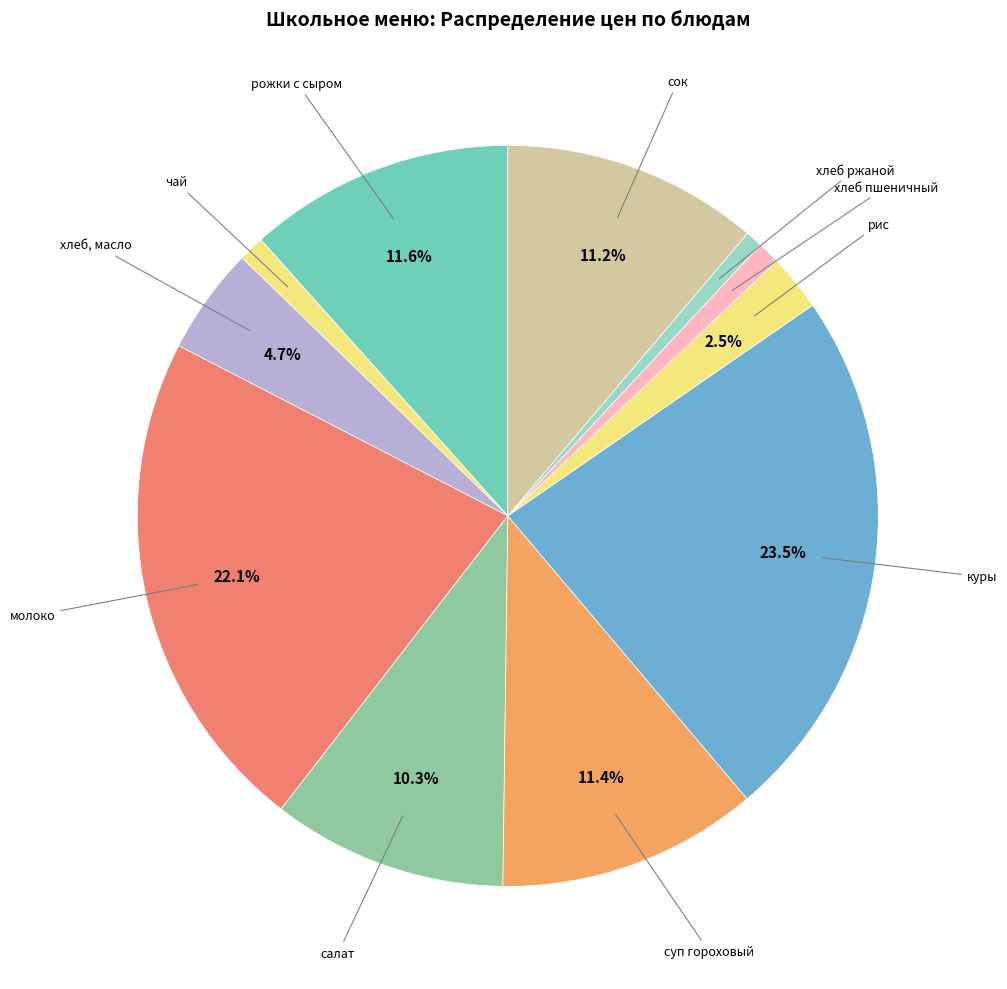

How many segments does this pie chart have?

11